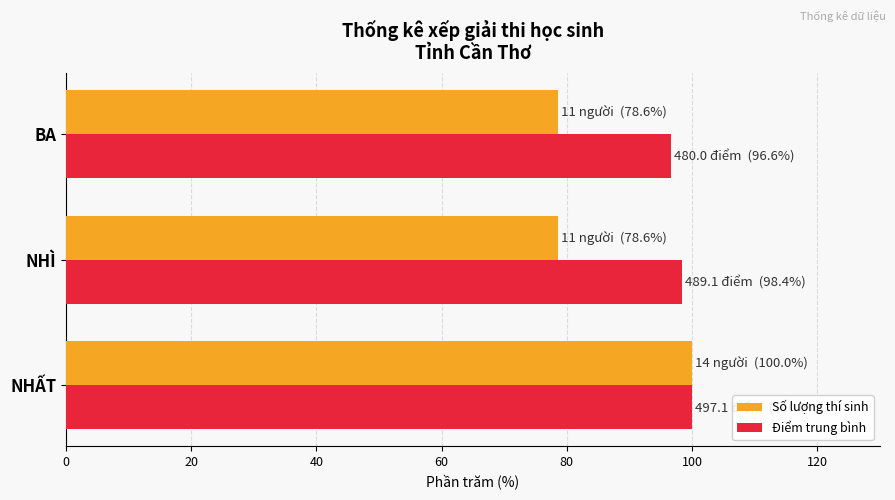

The Số lượng thí sinh series shows 78.6 at BA. True or false?

True